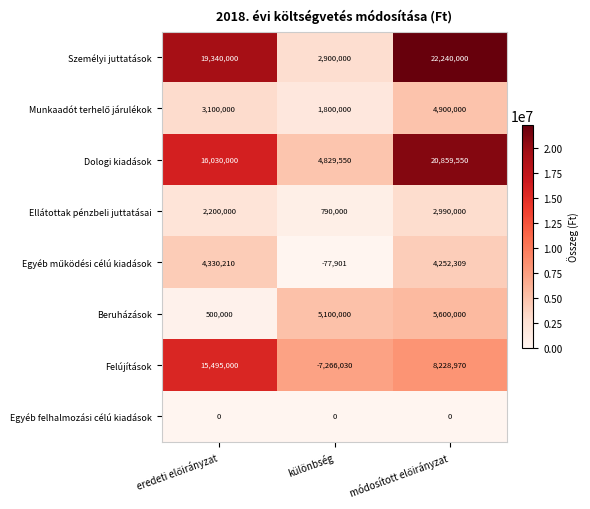

Which series has the largest total across all categories?

Személyi juttatások